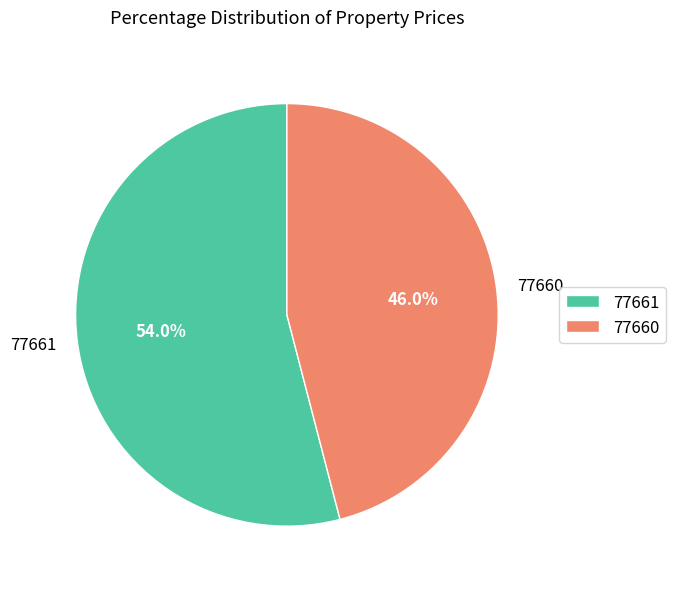

Rank the categories by value from highest to lowest.

77661, 77660